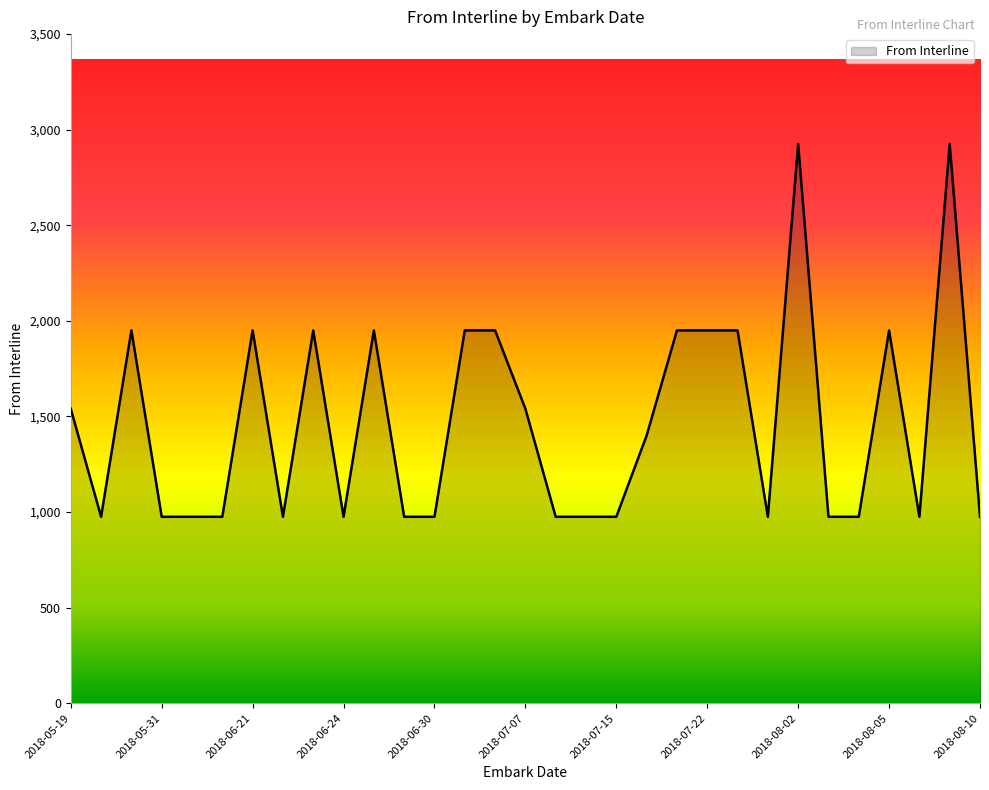

Count the values in the range 975 to 1950.

29